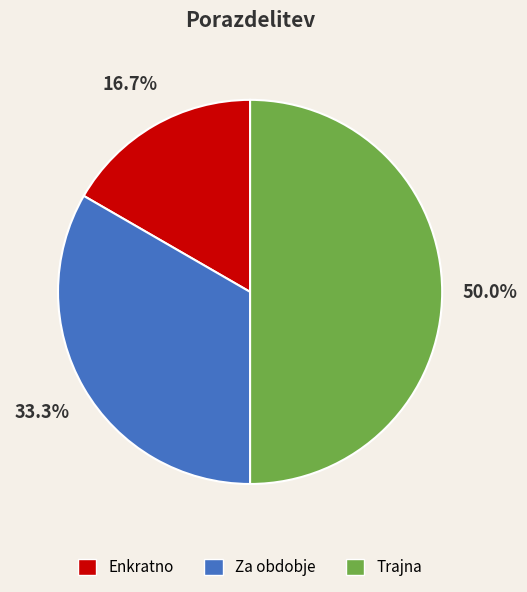

What percentage is the Trajna slice, to the nearest percent?

50%